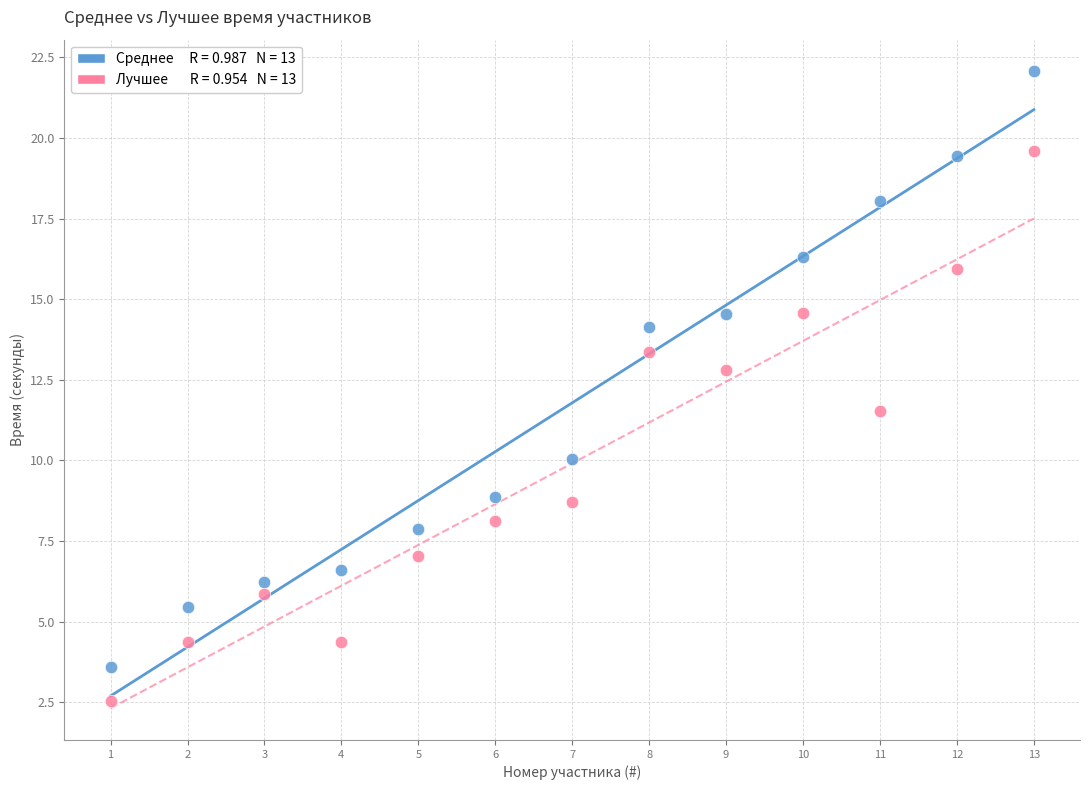

Across all series, what Y value is closest to 12?

11.5